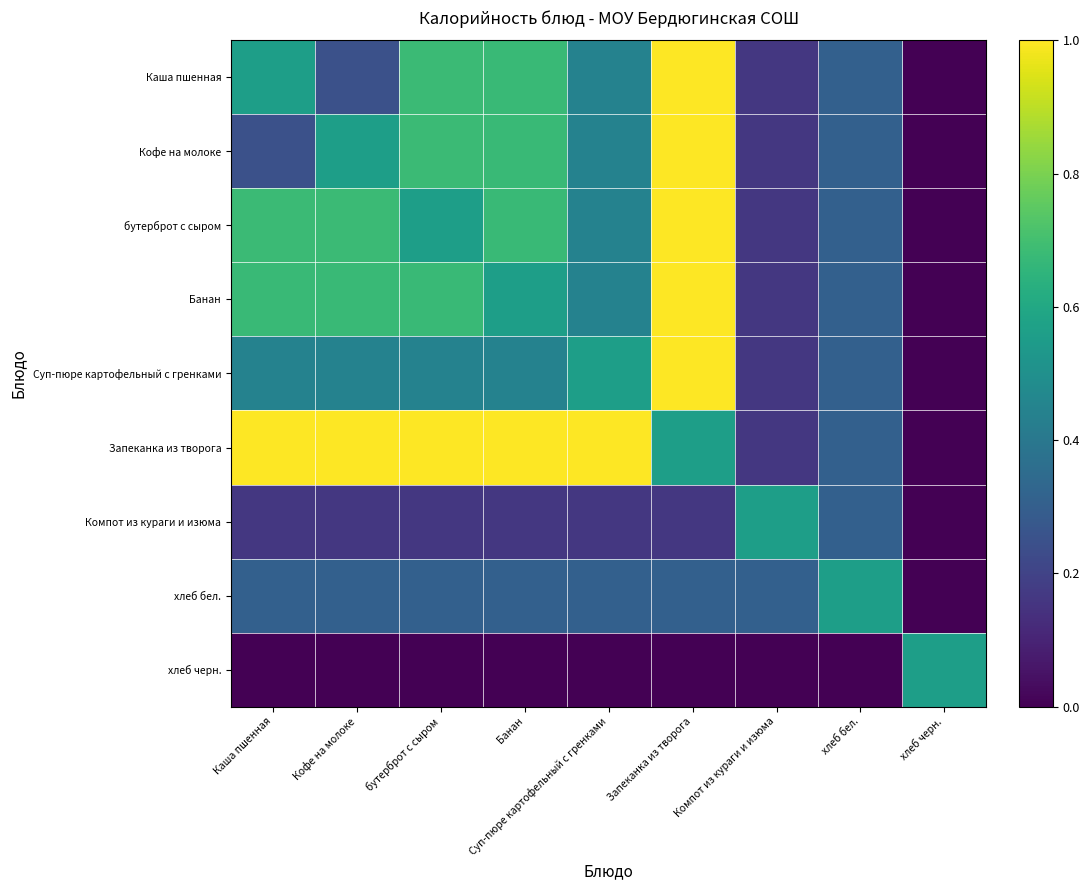

Between хлеб черн. and хлеб бел., which is larger?

хлеб бел.